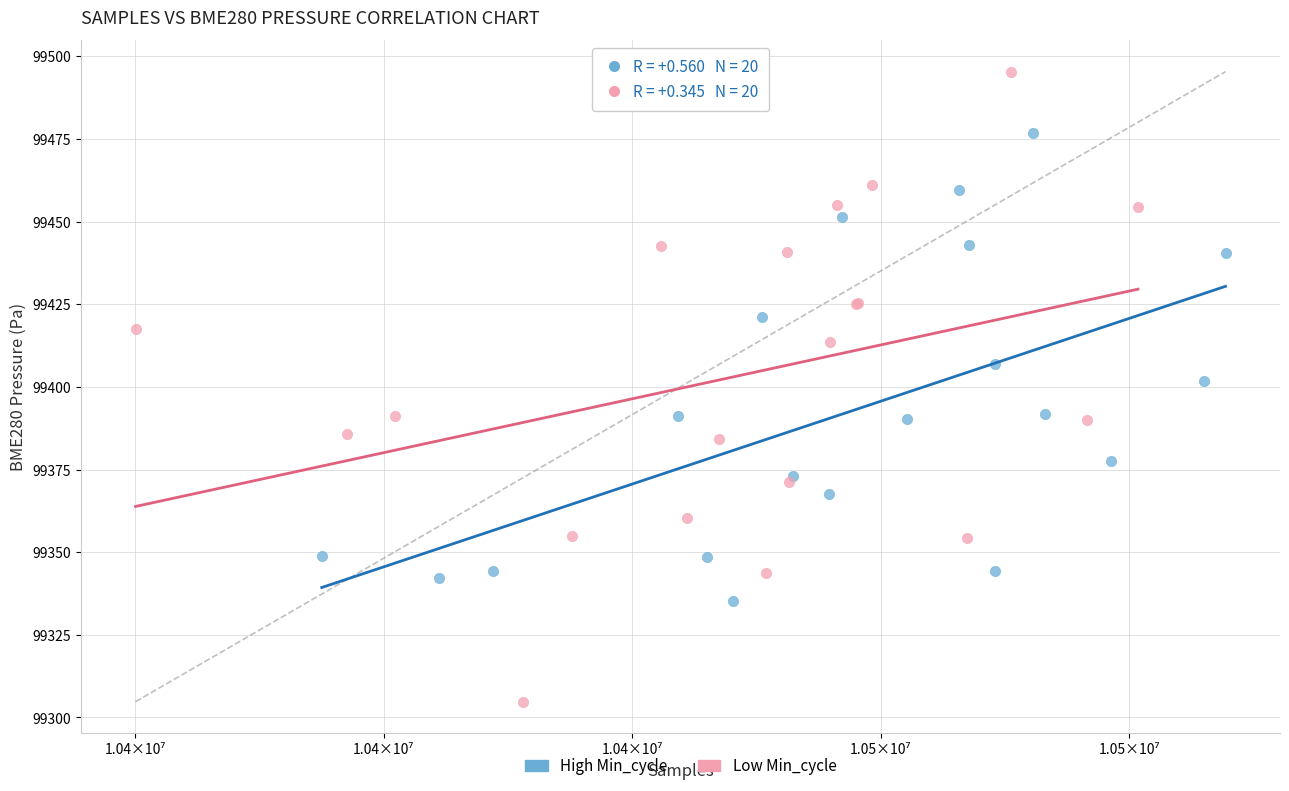

Which series reaches the maximum Y coordinate?

Low Min_cycle